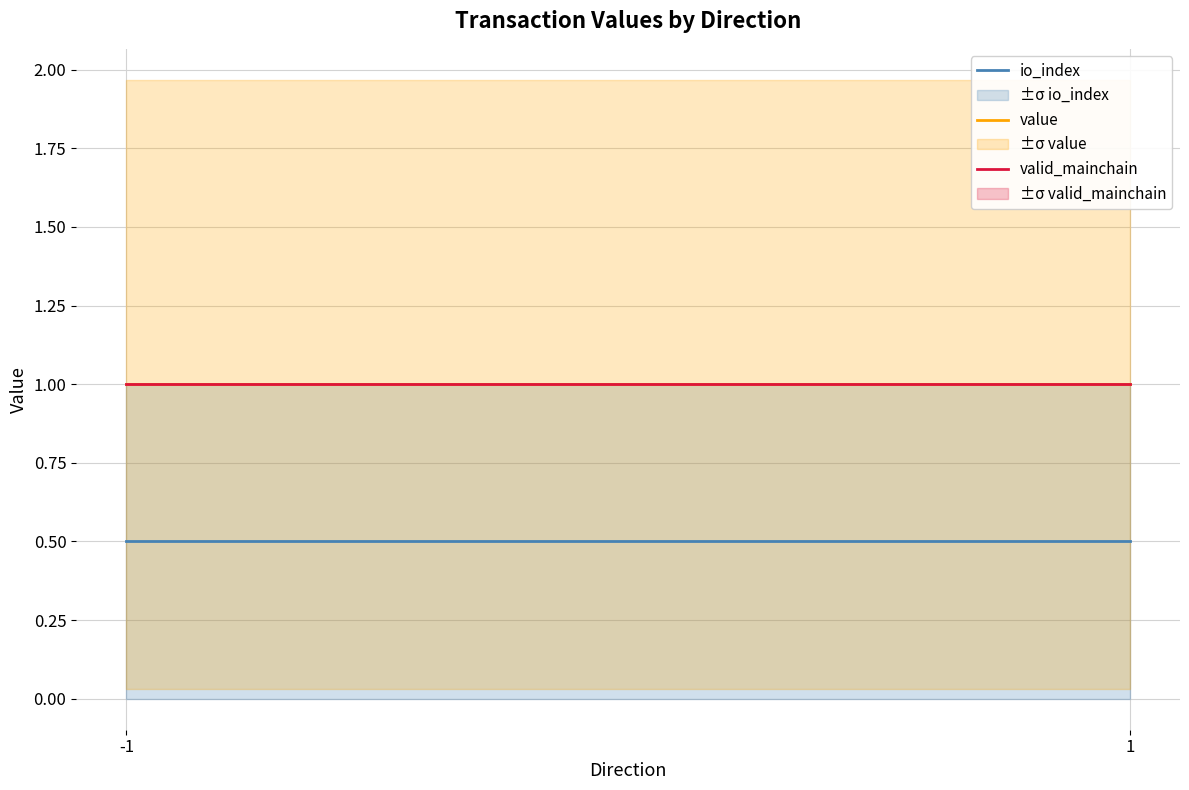

Reading left to right, extract all data points from this chart.

io_index: 0.5	0.5
value: 1.0	1.0
valid_mainchain: 1.0	1.0